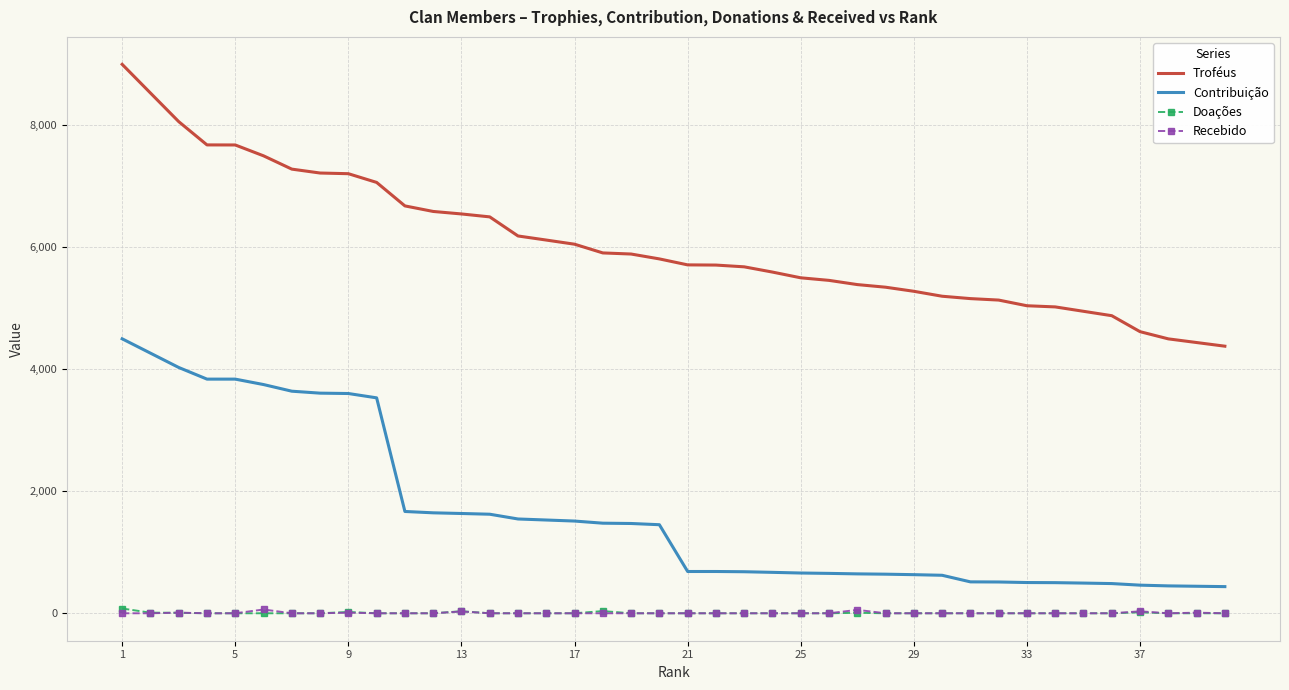

True or false: Recebido and Troféus cross at least once.

False